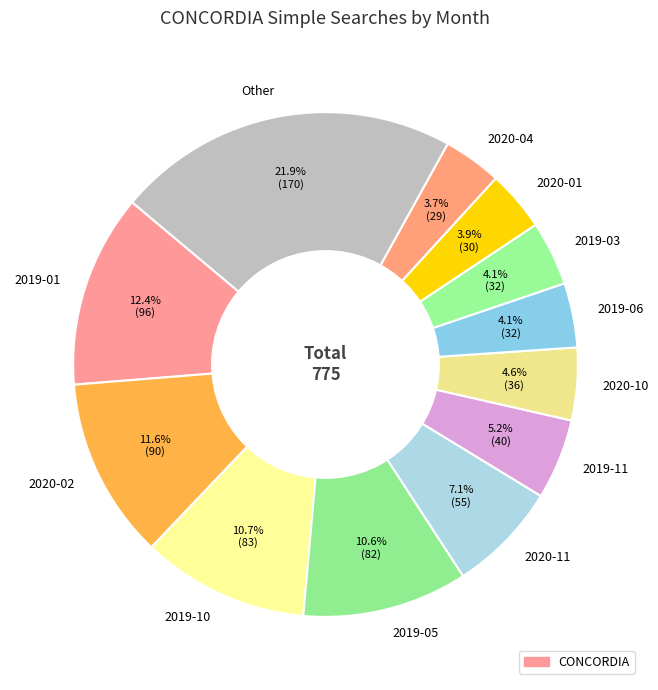

What percentage is the 2020-11 slice, to the nearest percent?

7%